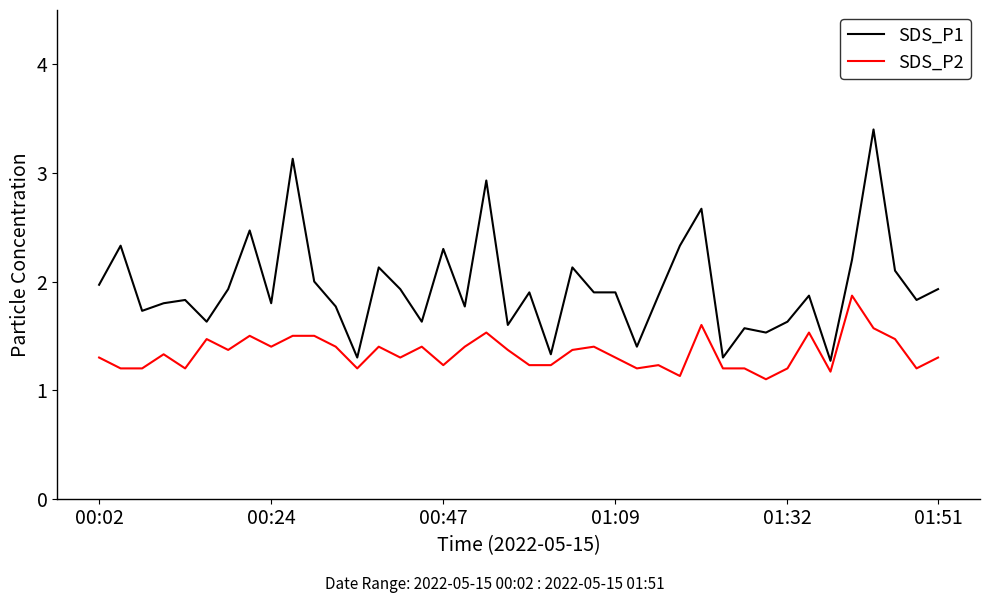

Which series has the largest total across all categories?

SDS_P1